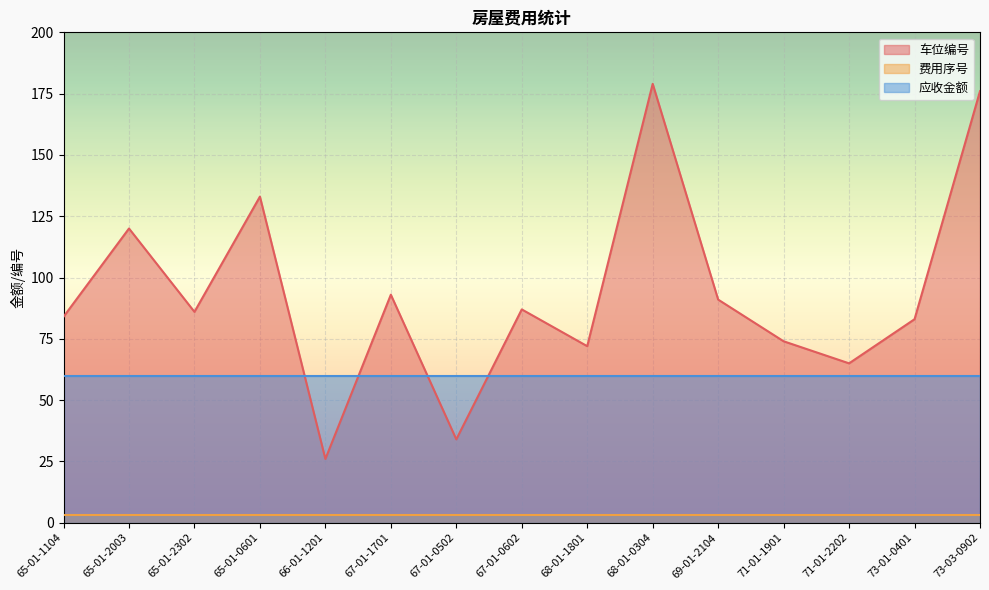

Which has a higher value, 65-01-2302 or 65-01-2003?

65-01-2003